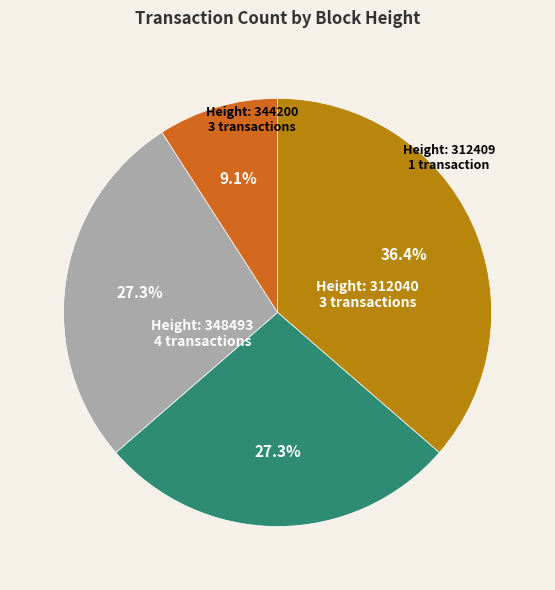

Is there any slice that represents more than half of the pie?

No